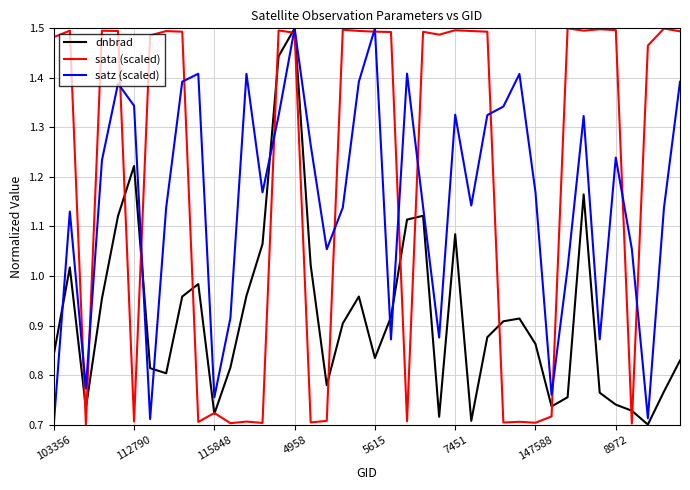

List the series in order of their overall mean, lowest first.

dnbrad, satz (scaled), sata (scaled)